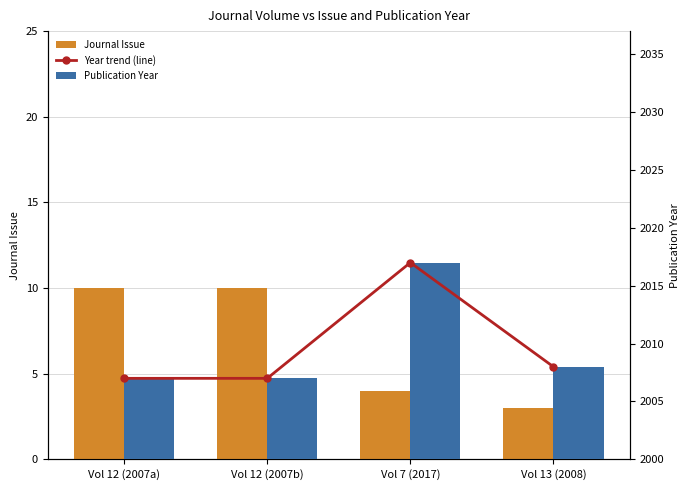

What is the label of the 4th bar from the right?

Vol 12 (2007a)